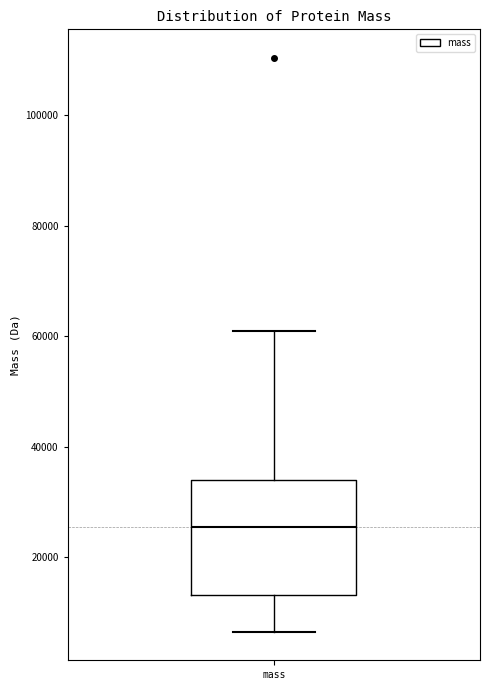

Read this box plot against the y-axis: the position of the median line, the range covered by the box, and the ends of both whiskers. The values are not printed on the chart, so give them approximately, as read against the axis.

median 26000, box 14000 to 34000, whiskers 6000 to 62000